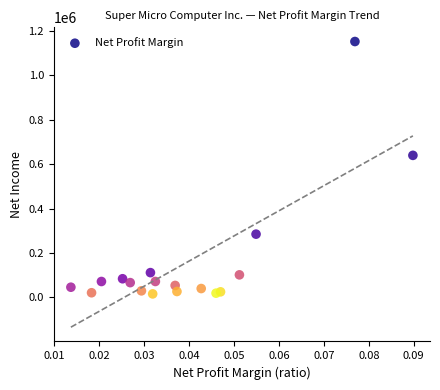

What Y value in the scatter plot is closest to 584386?

639998